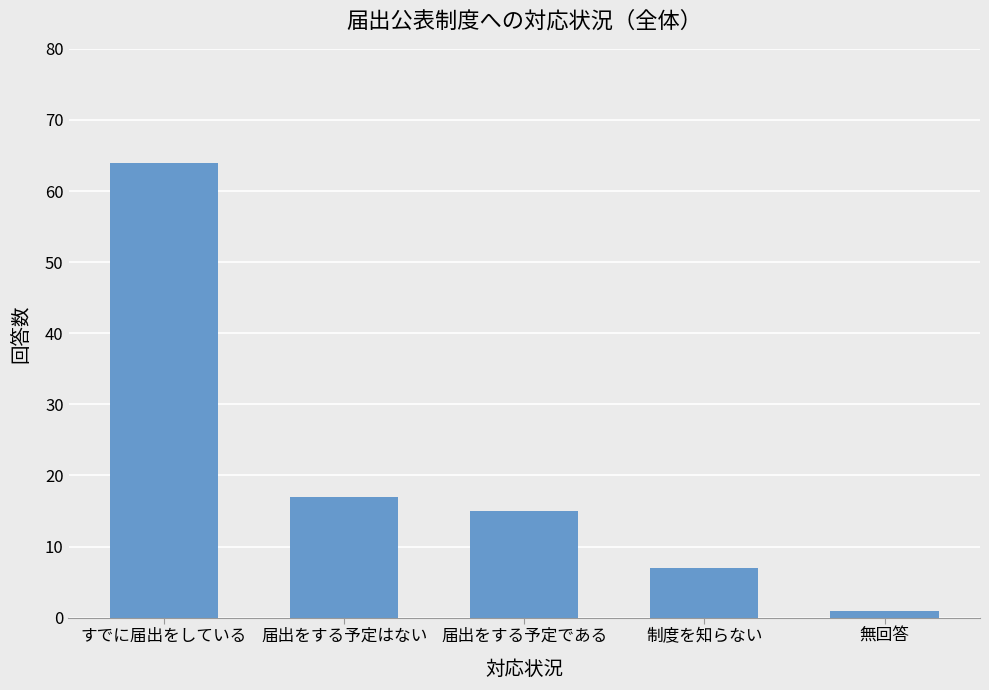

Approximately how many times larger is the value at すでに届出をしている compared to 無回答?

64.0